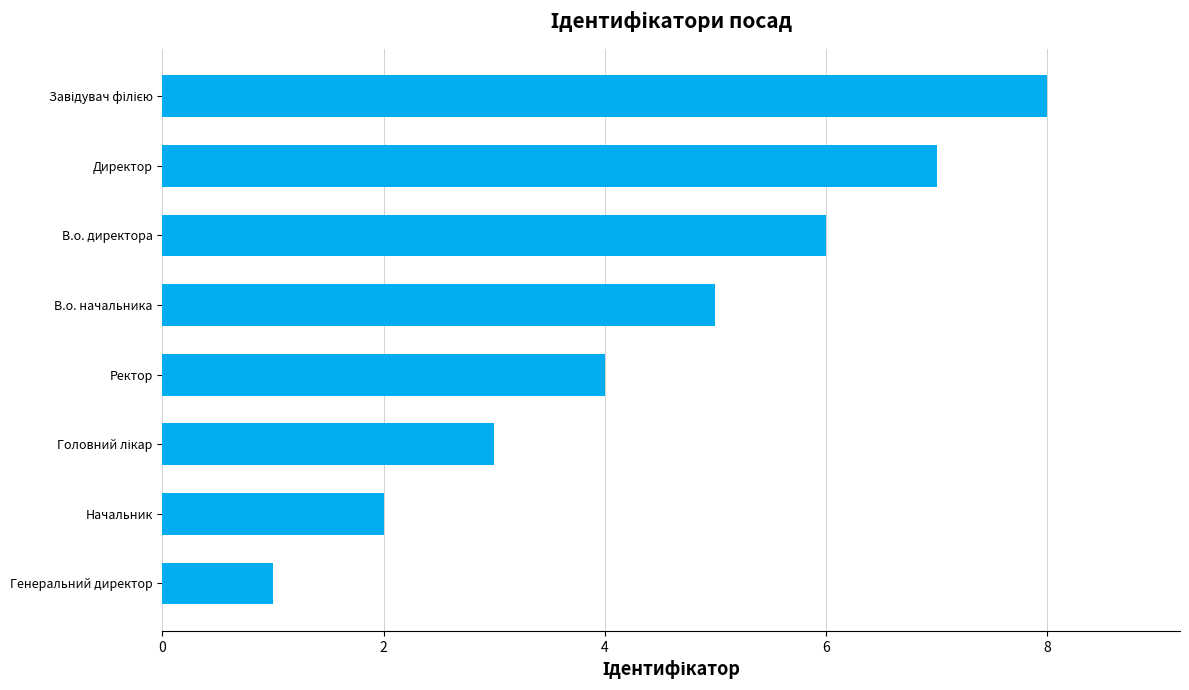

What is the approximate value at Директор?

7